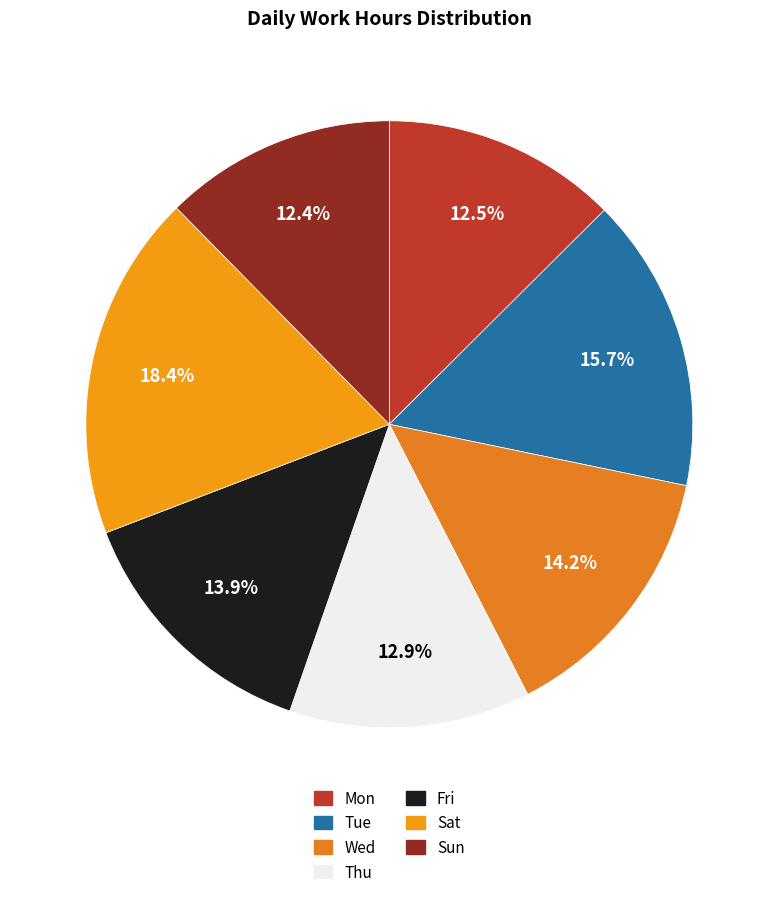

How many slices are in this pie chart?

7